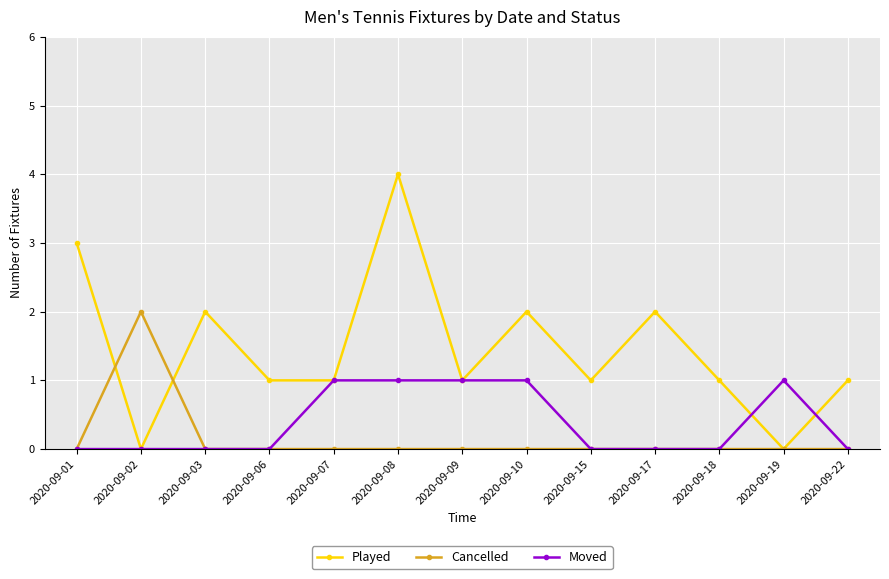

Where is the first local maximum for Cancelled?

2020-09-02